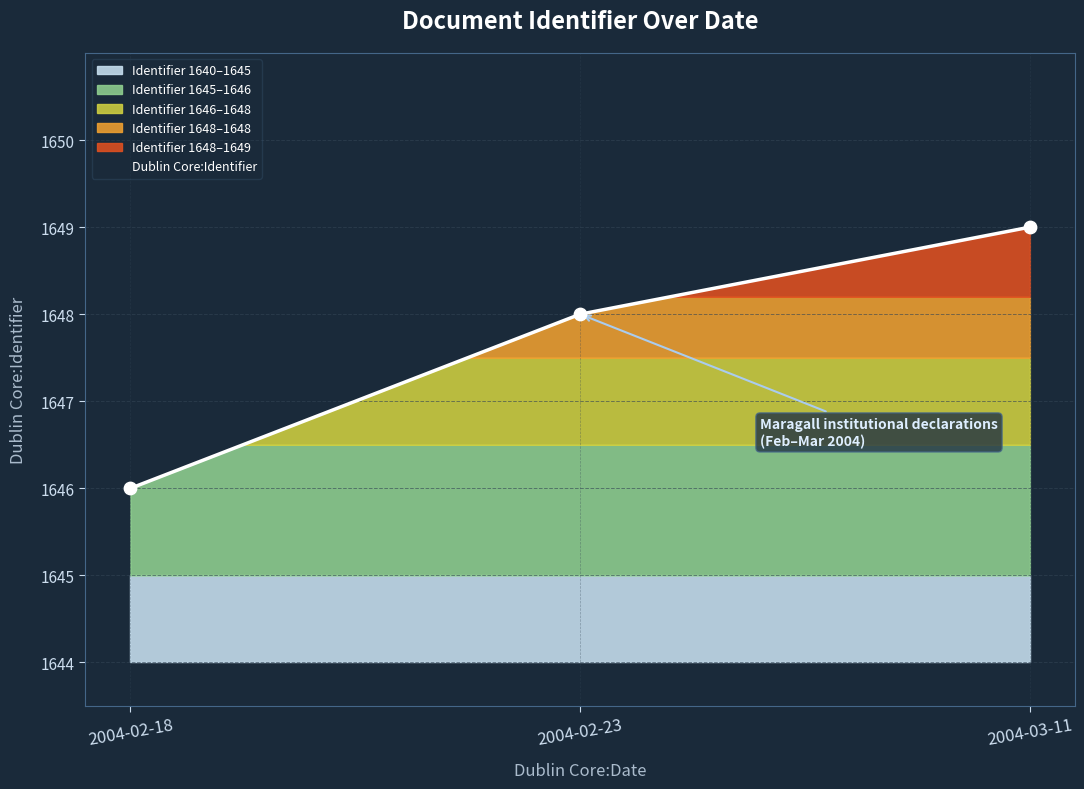

Which has a higher value, 2004-02-18 or 2004-03-11?

2004-03-11